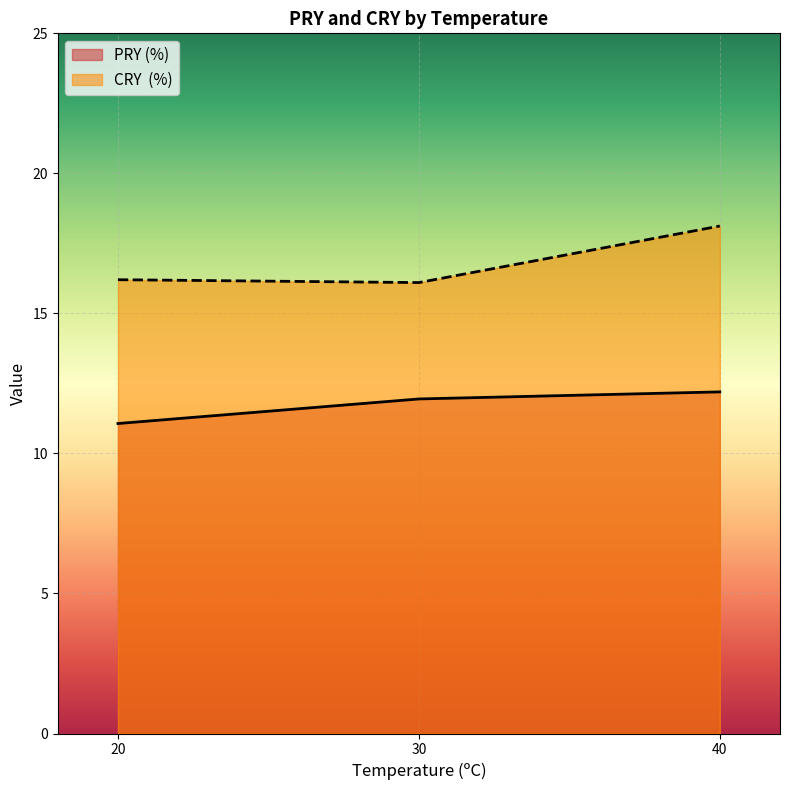

What is the total value across all series at 20?

27.3